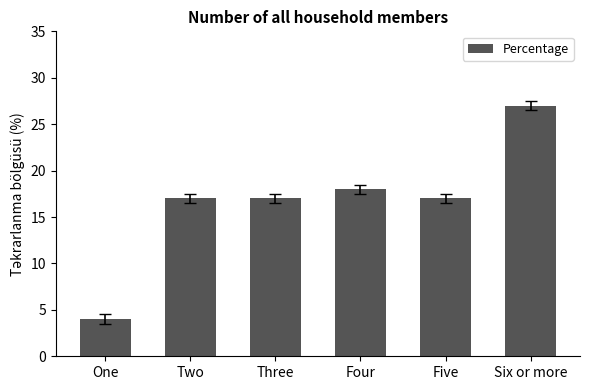

Read the value at Five, to the nearest 5.

15